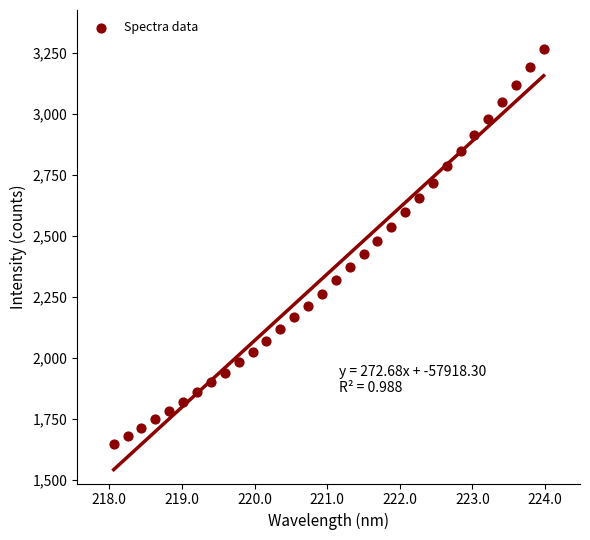

What is the range of X values (max minus min)?

5.9